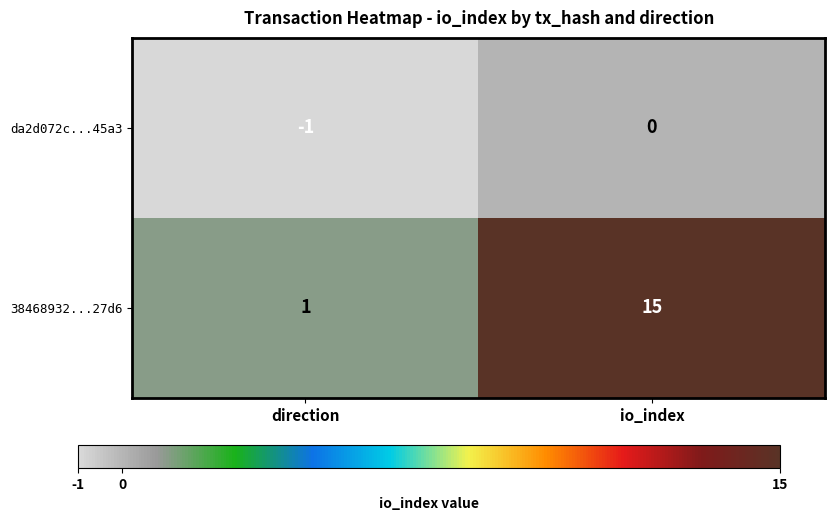

Is it true that 38468932...27d6 equals 15 at io_index?

True